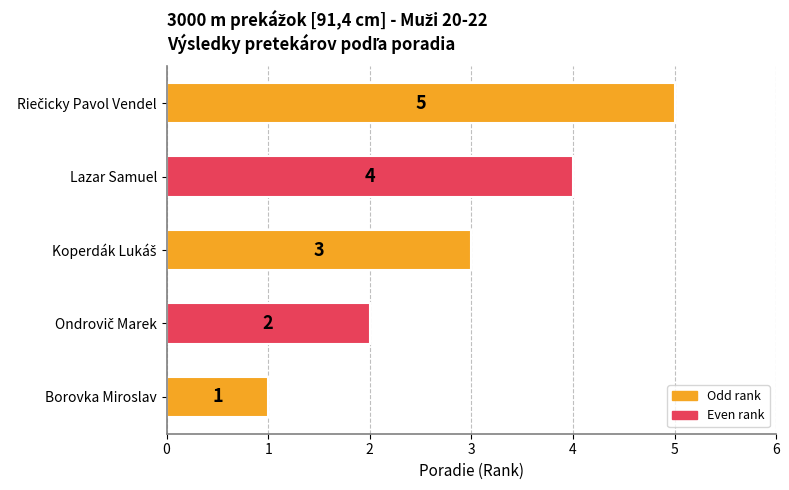

What is the minimum value shown in the chart?

1